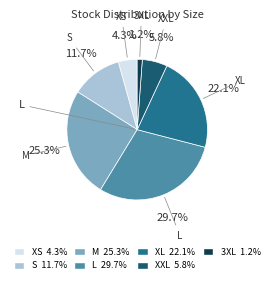

Is 3XL the majority of the pie?

No